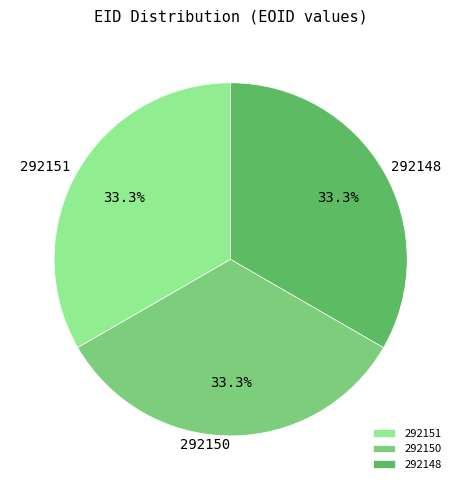

What is the total percentage of 292148 and 292150?

66.7%